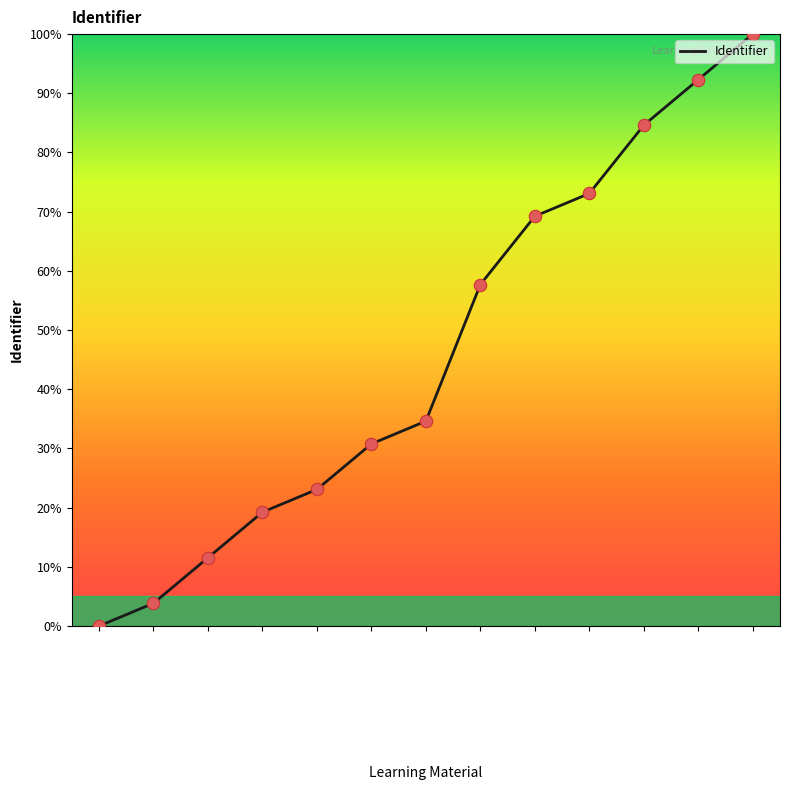

What is the change in value from Choose the correct quantifier to Step 7 - Evaluation?

+23.1